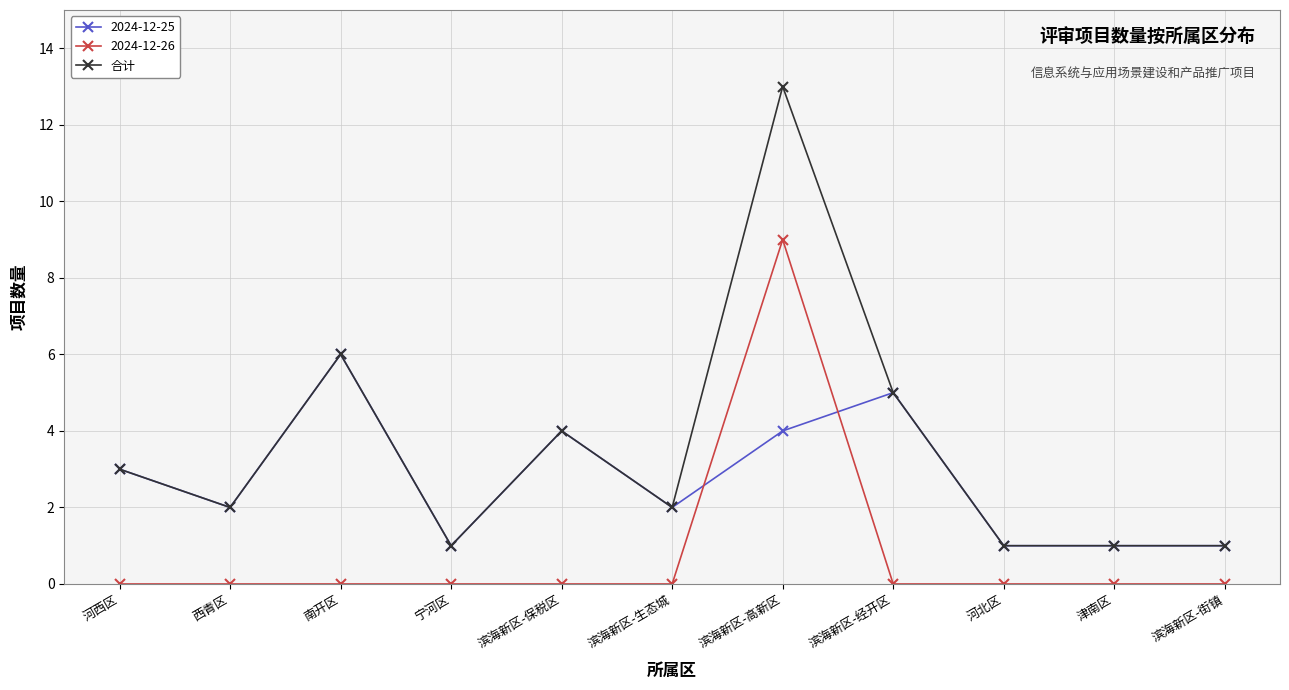

What value does the 合计 series have at 滨海新区-保税区?

4